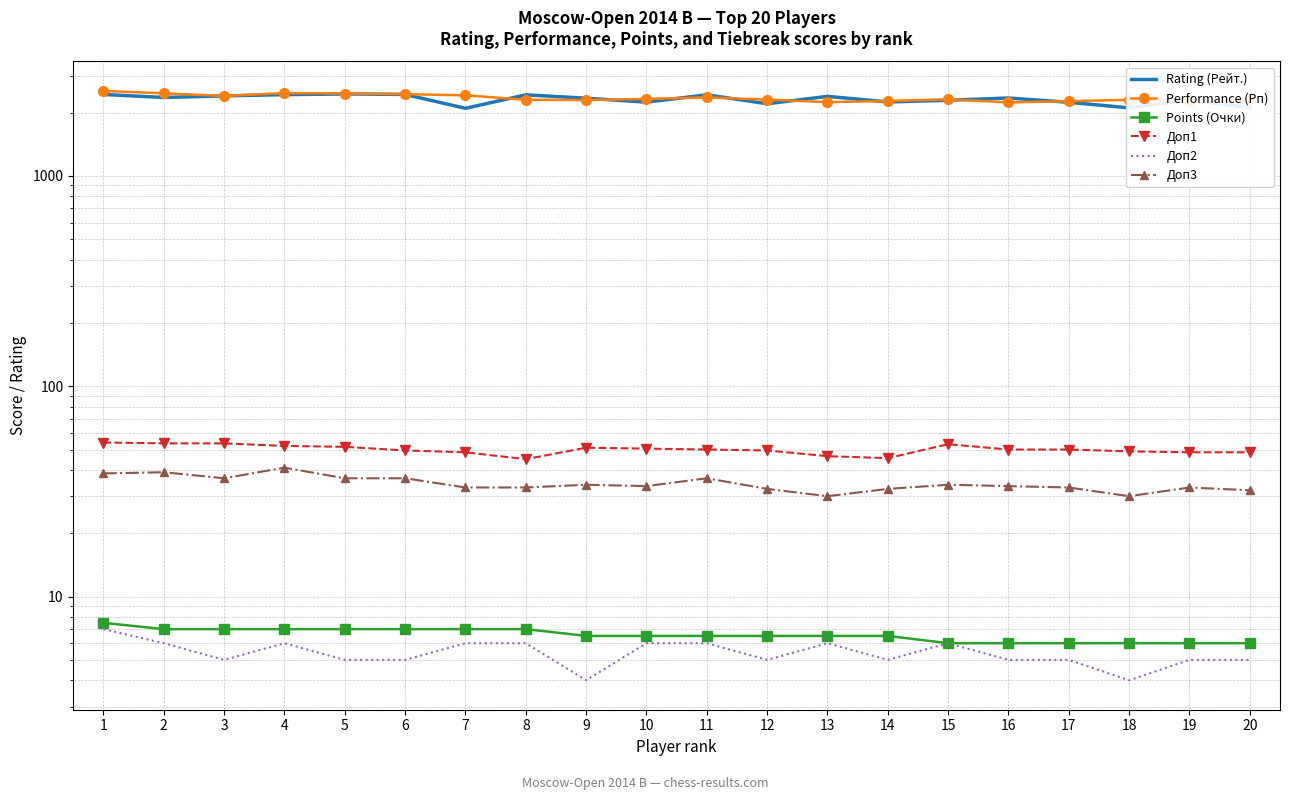

What is the sum of all Rating (Рейт.) values?

46273.0